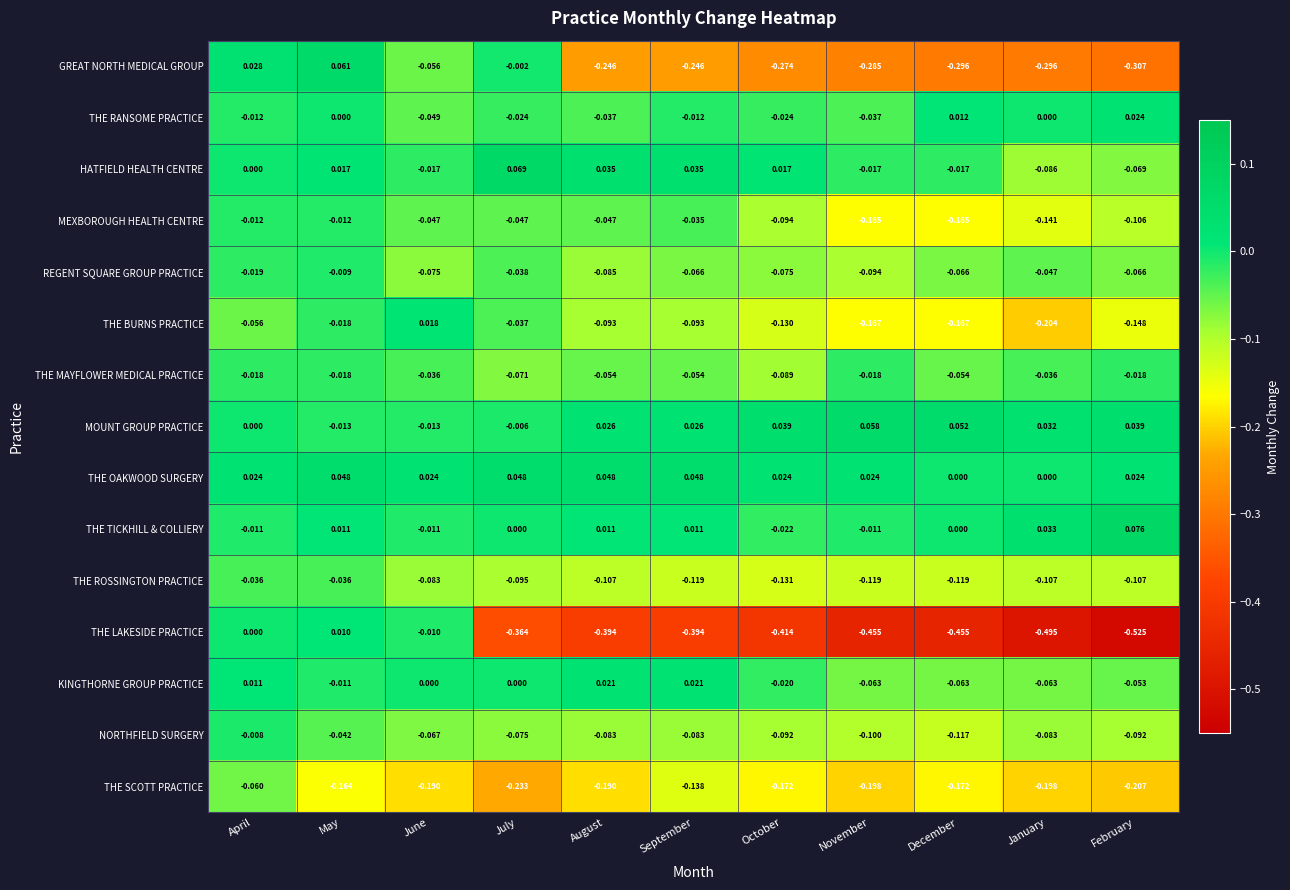

Which label corresponds to the largest value in the chart?

February